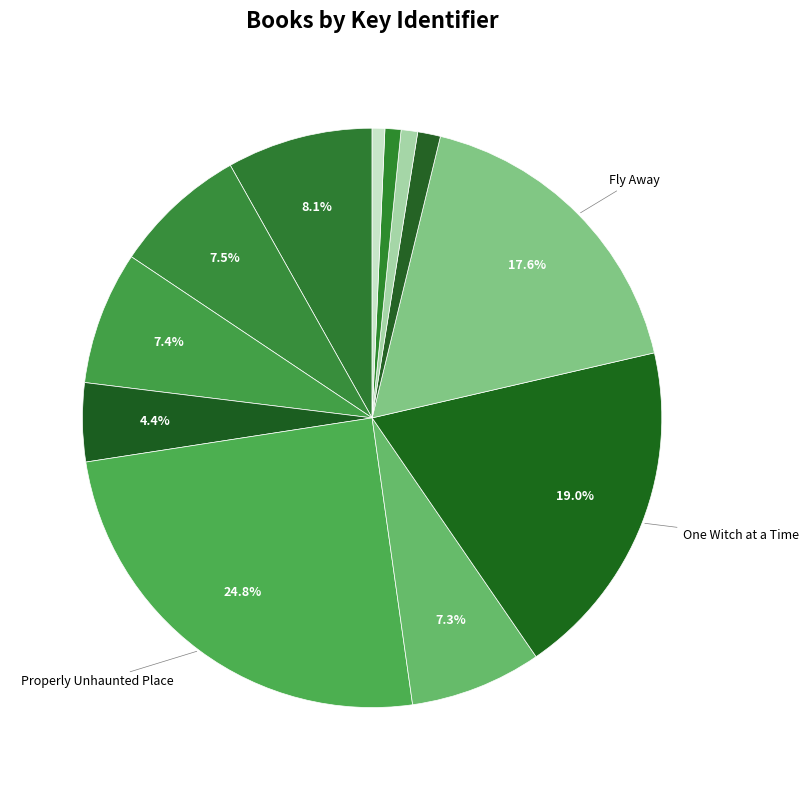

Count the number of slices in the pie.

12